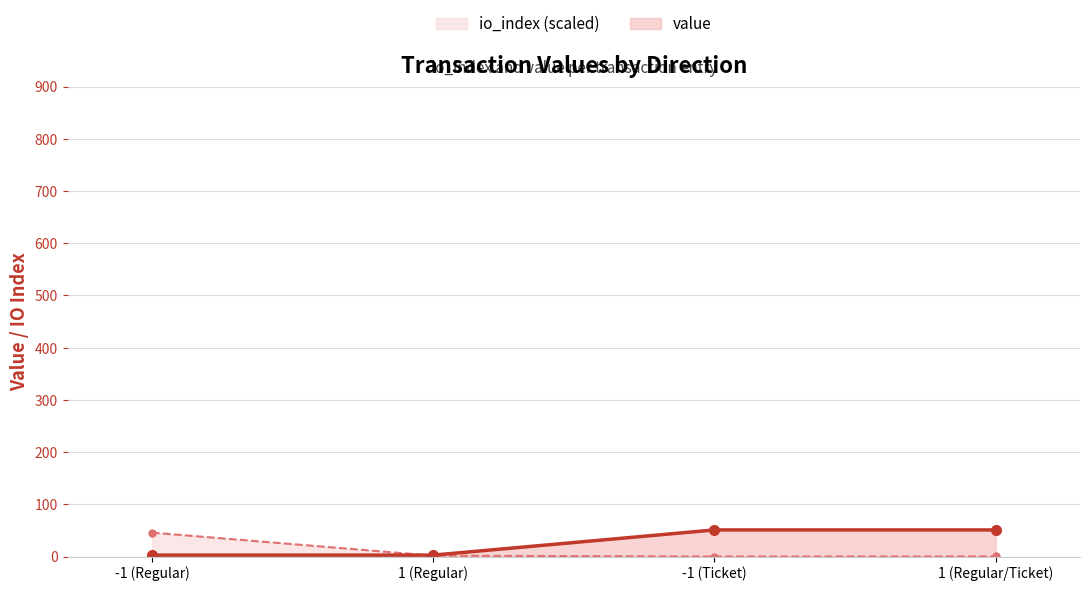

After their last crossing, which series has the higher values: io_index (scaled) or value?

value